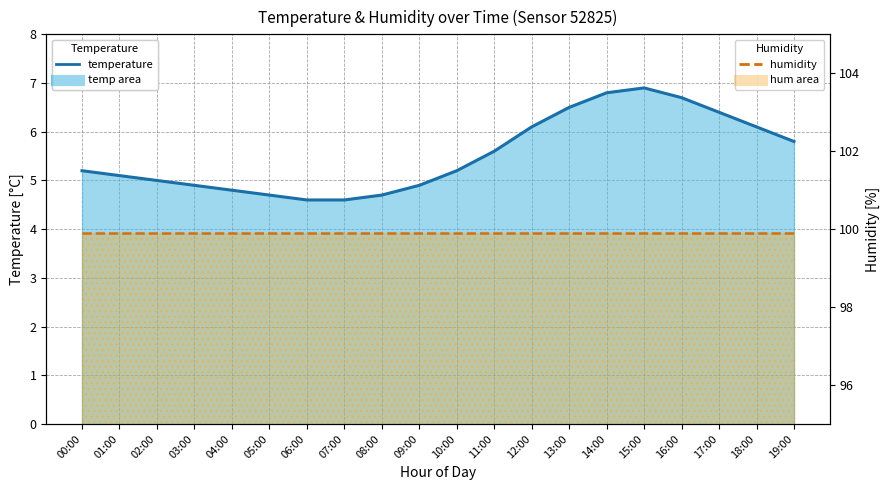

Which series has the largest range (max minus min)?

temperature line